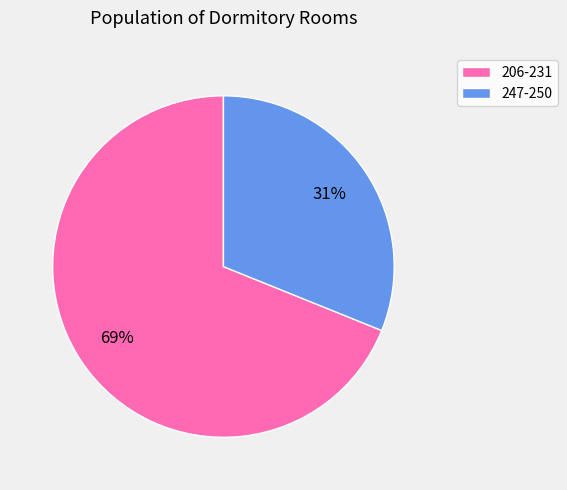

Which category has the smallest portion of the pie?

247-250